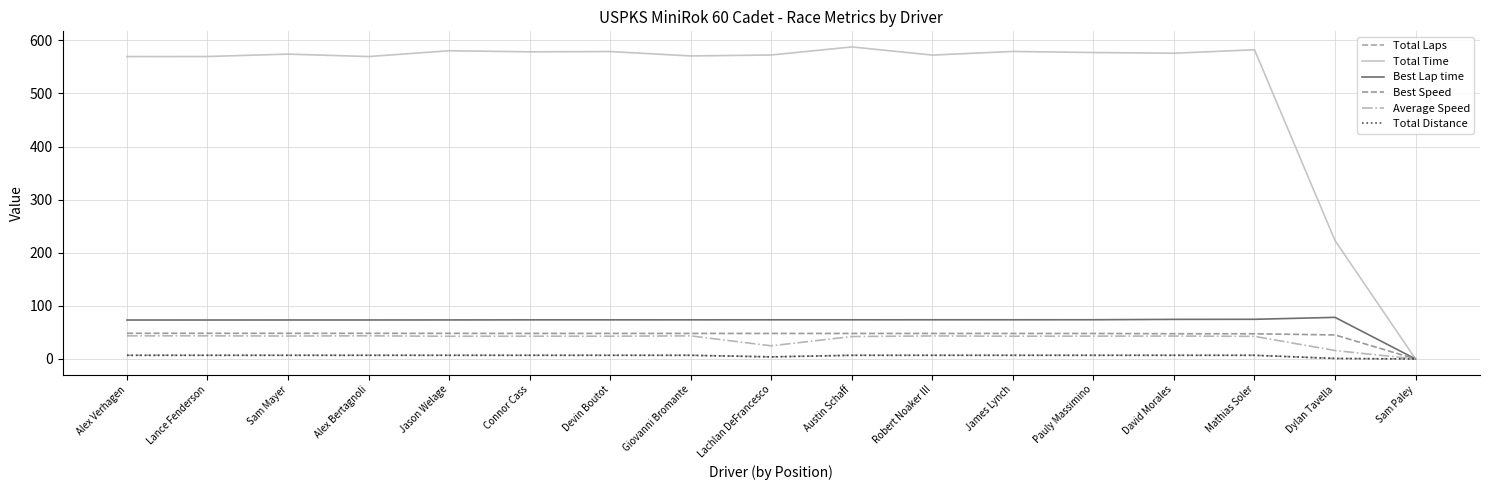

Is it true that Average Speed equals 71.0 at Devin Boutot?

False